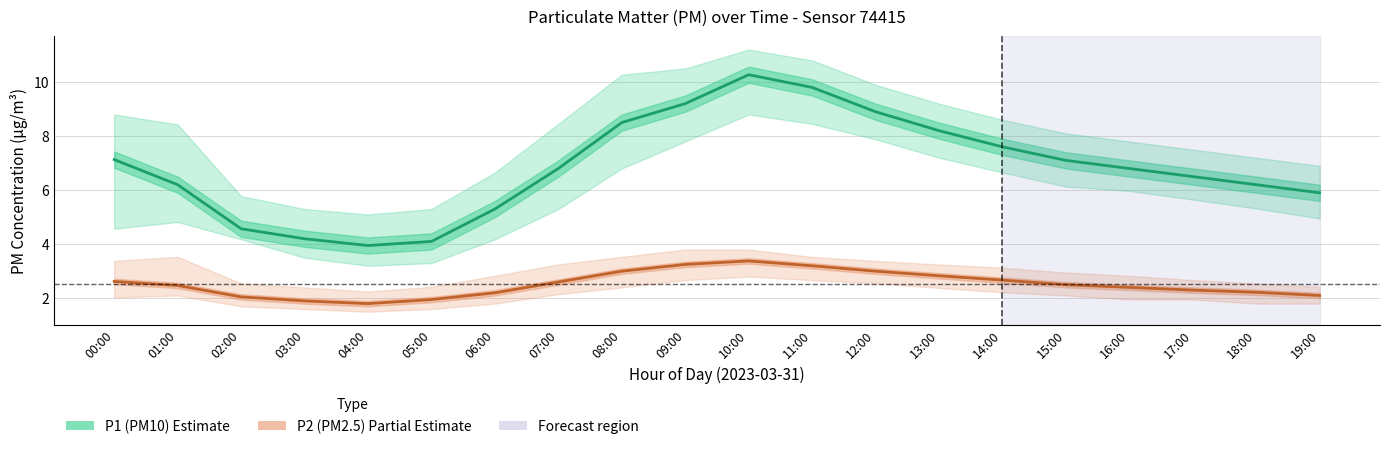

Does the chart display data point markers on the line(s)?

No